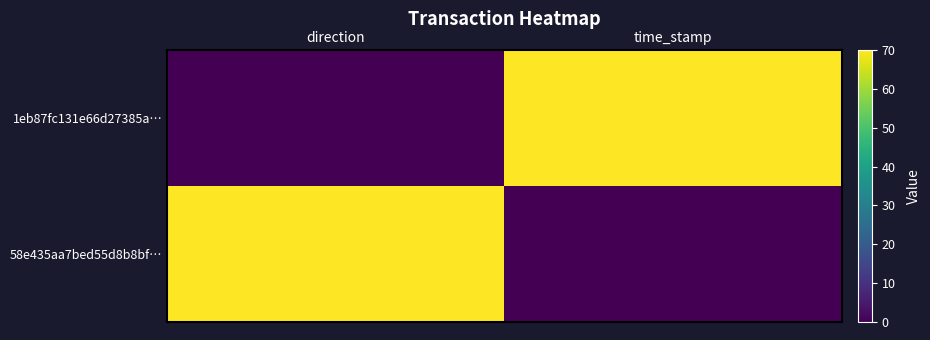

What is the difference between the highest and lowest values at direction?

70